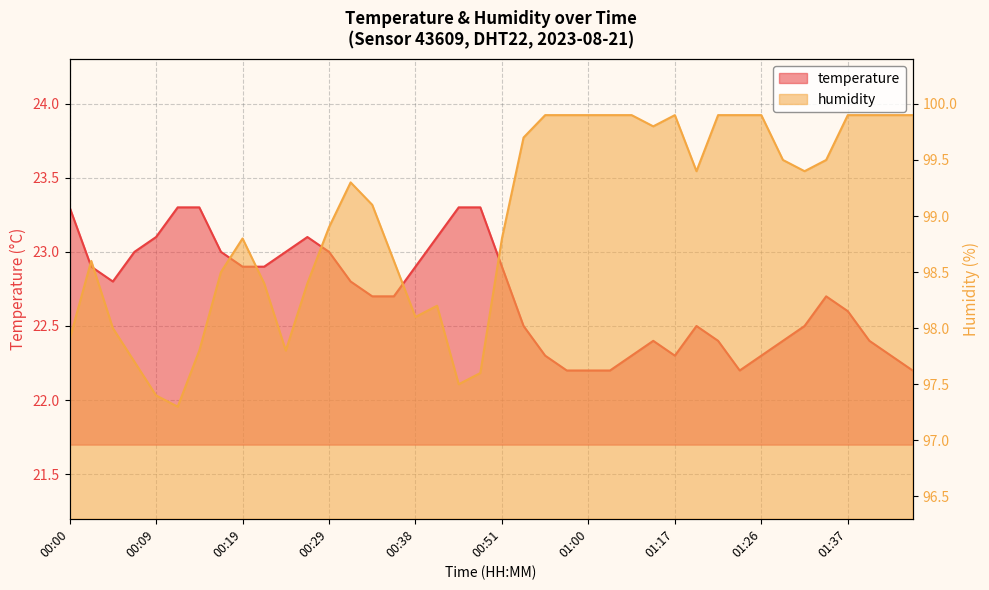

Rank the series by their maximum value, from highest to lowest.

humidity, temperature